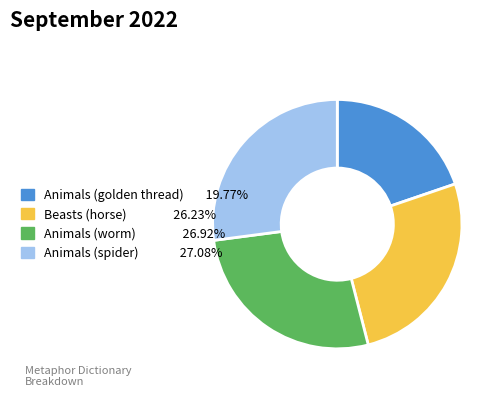

Is there a majority slice in this chart?

No